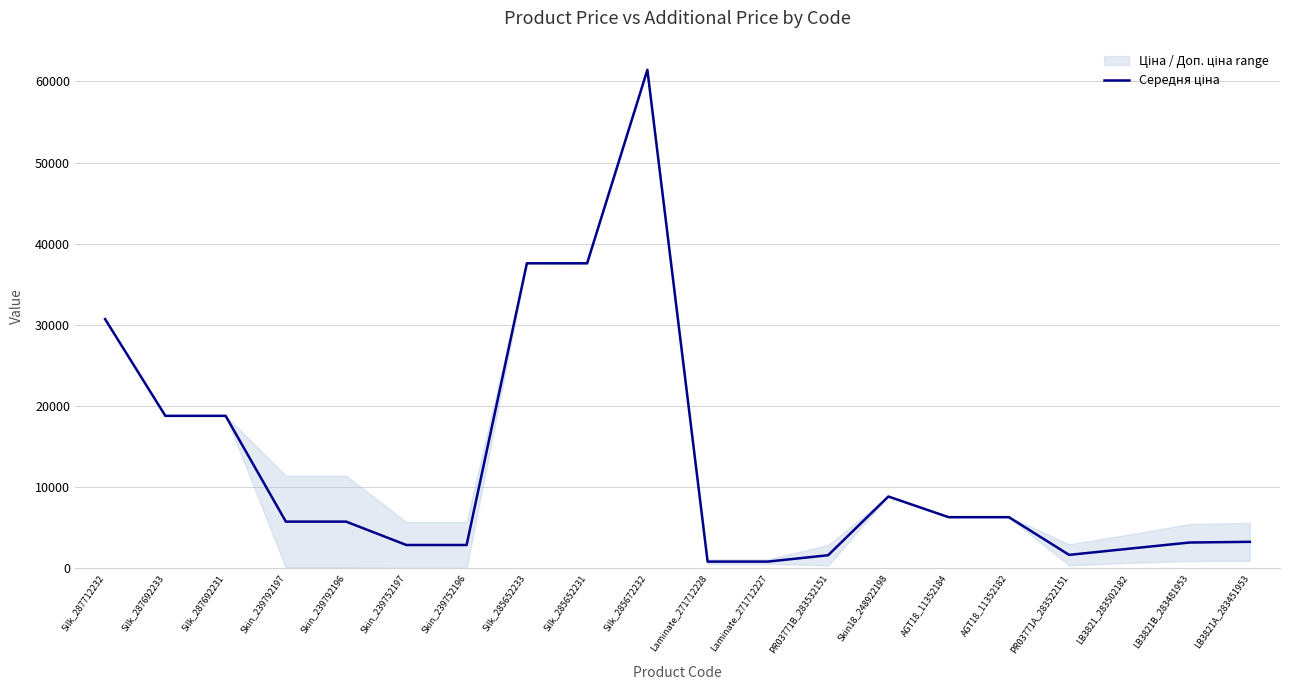

How many lines are shown in the chart?

1